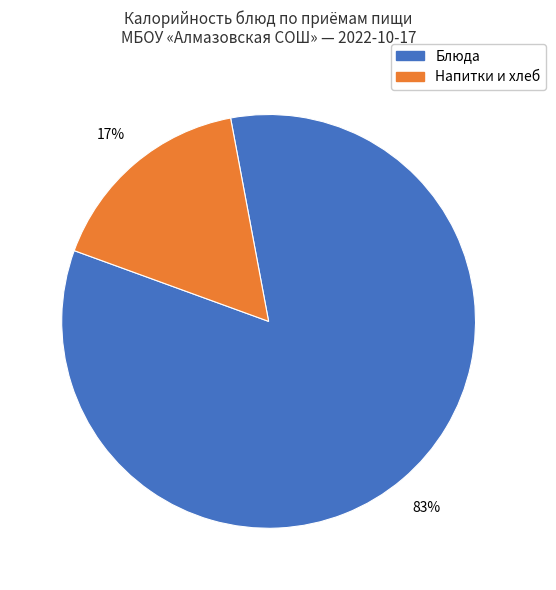

Is there any slice that represents more than half of the pie?

Yes